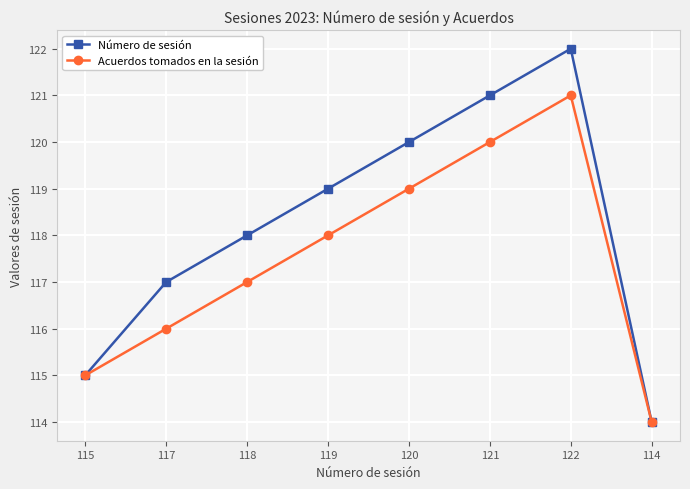

Reading left to right, transcribe all the data shown in this chart.

Número de sesión: 115=115	117=117	118=118	119=119	120=120	121=121	122=122	114=114
Acuerdos tomados en la sesión: 115=115	117=116	118=117	119=118	120=119	121=120	122=121	114=114